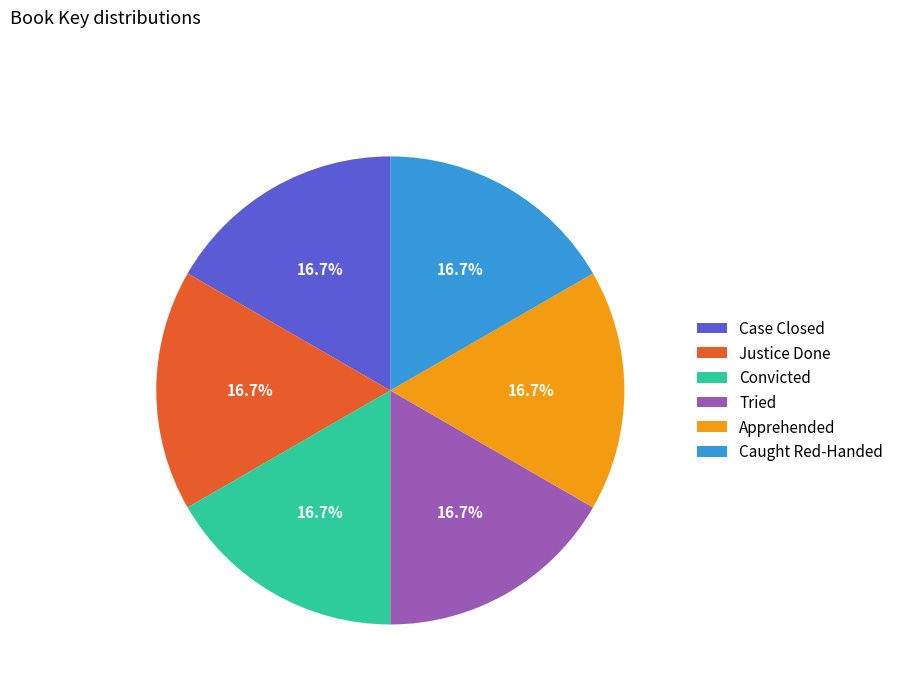

Does any single category account for the majority?

No